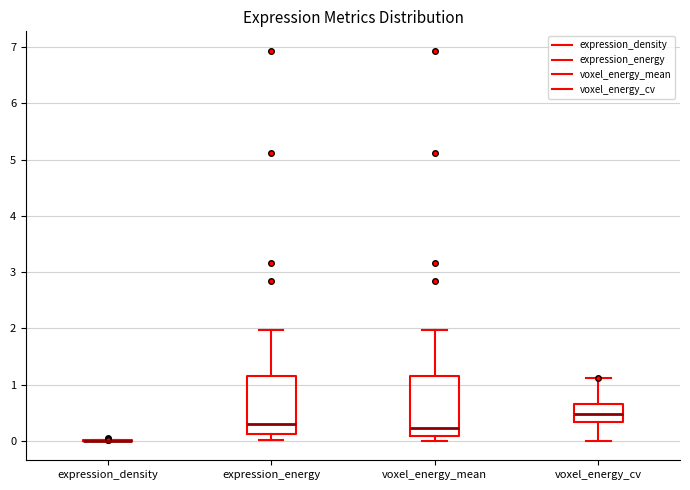

Reading left to right, read every box against the y-axis: the position of its median line, the range the box covers, and the ends of its whiskers. The values are not printed on the chart, so give them approximately, as read against the axis.

expression_density: box collapsed to a line at 0.0, whiskers 0.0 to 0.0
expression_energy: median 0.3, box 0.1 to 1.2, whiskers 0.0 to 2.0
voxel_energy_mean: median 0.2, box 0.1 to 1.2, whiskers 0.0 to 2.0
voxel_energy_cv: median 0.5, box 0.3 to 0.6, whiskers 0.0 to 1.1